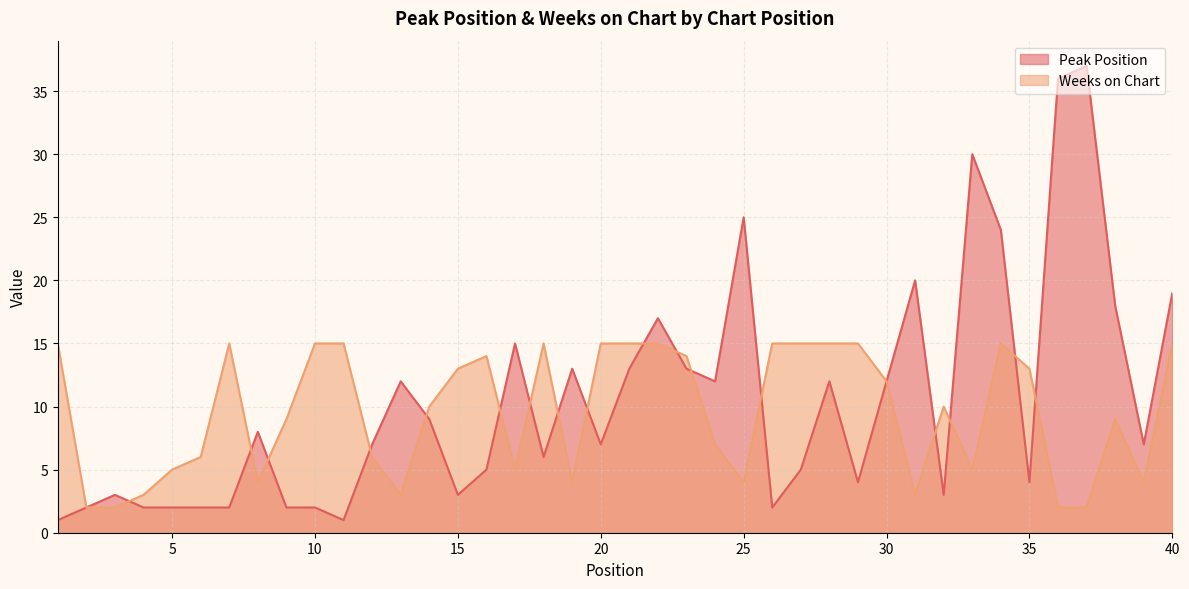

What is the approximate value of Peak Position at 18, to the nearest 10?

10